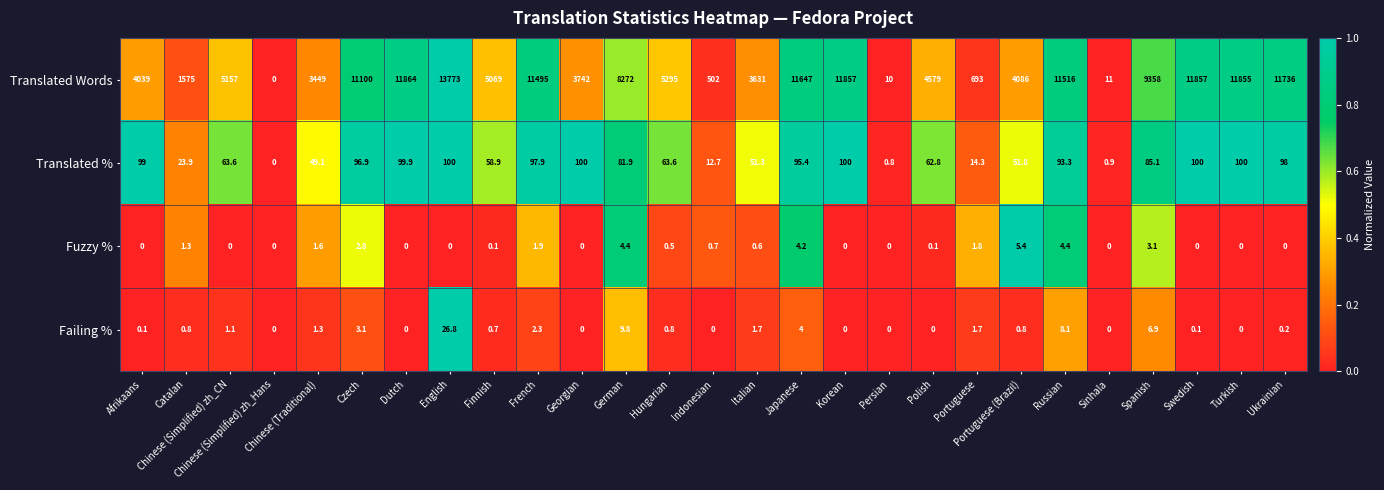

What is the average value of the Fuzzy % series?

1.2